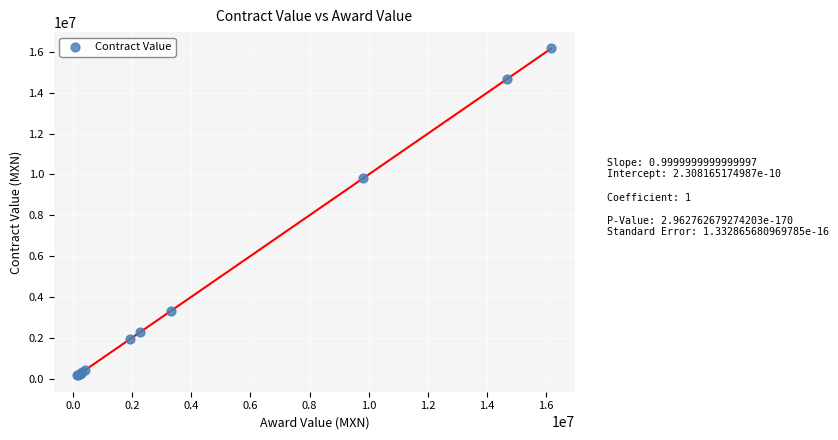

What Y value in the scatter plot is closest to 8162029?

9809500.6